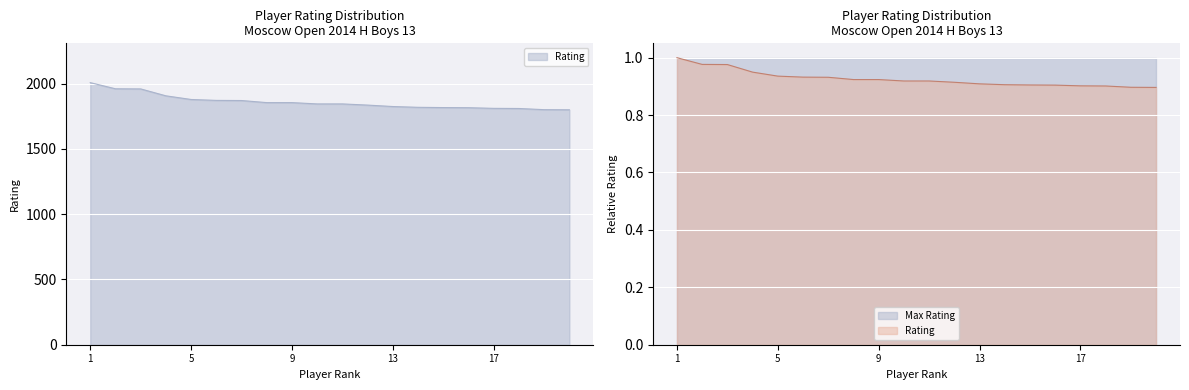

True or false: the data shows 3196 at 7.

False